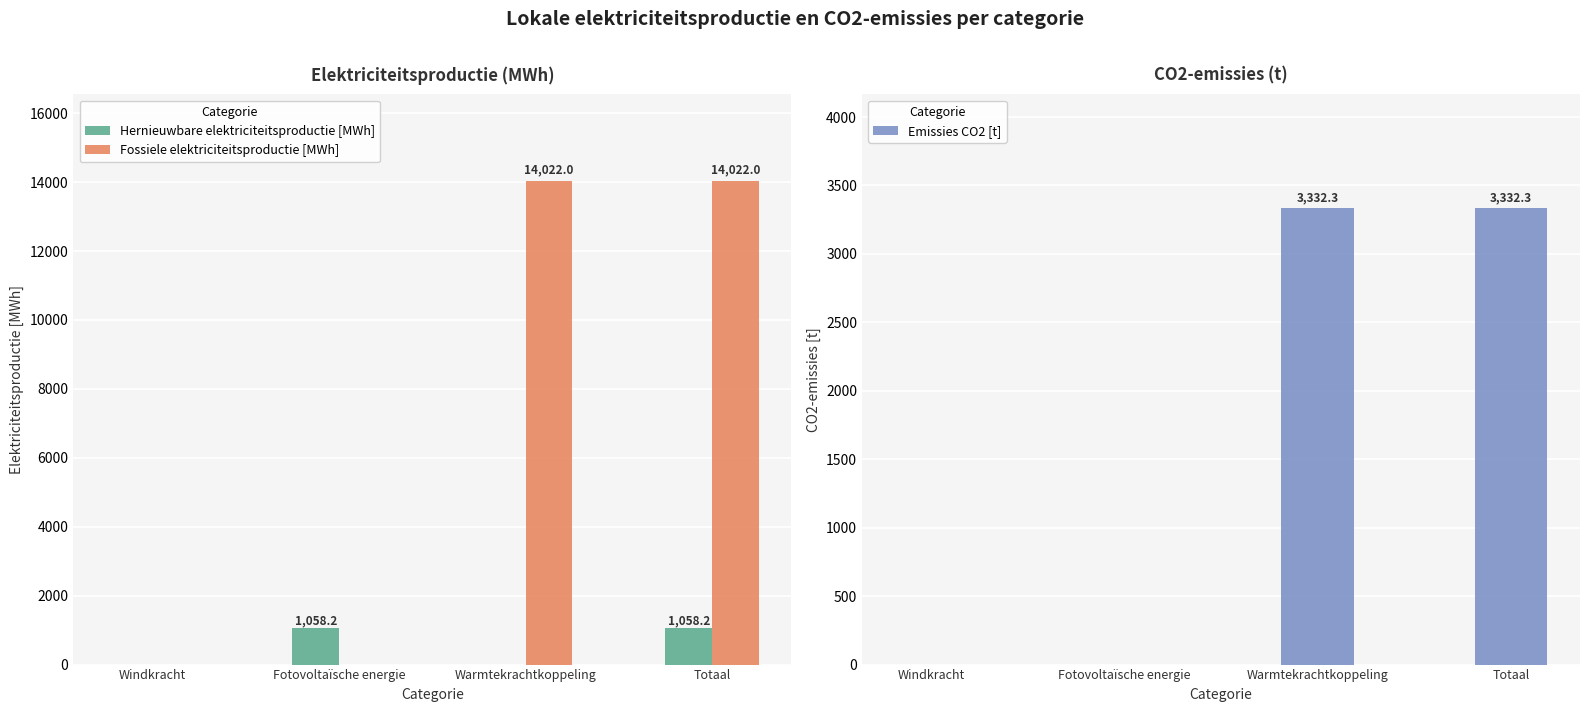

True or false: Hernieuwbare elektriciteitsproductie [MWh] has a value of 1686.4 at Totaal.

False